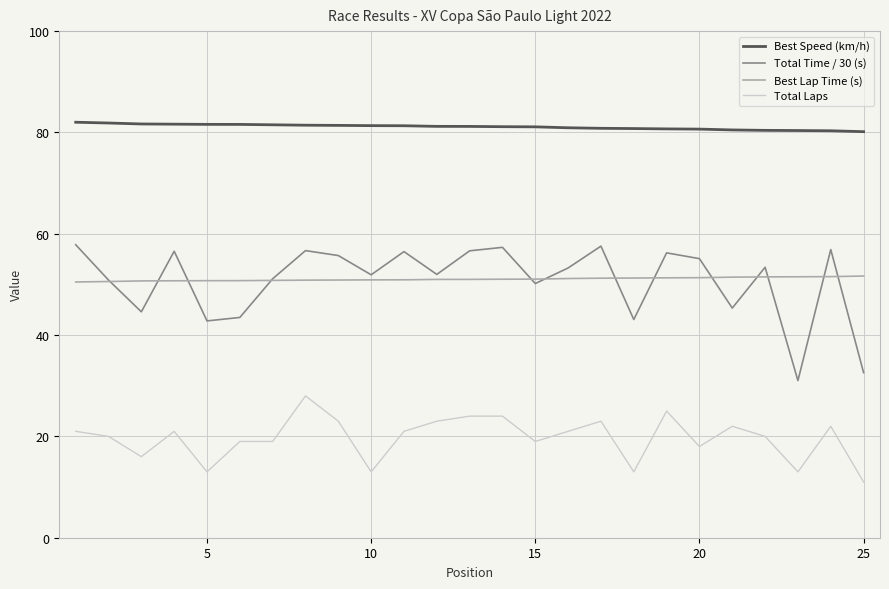

Which series has the largest range (max minus min)?

Total Time / 30 (s)